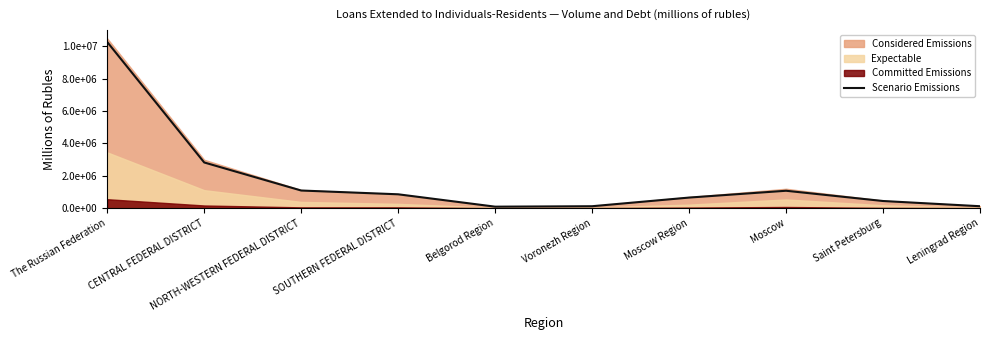

True or false: the data shows 94031 at Belgorod Region.

True